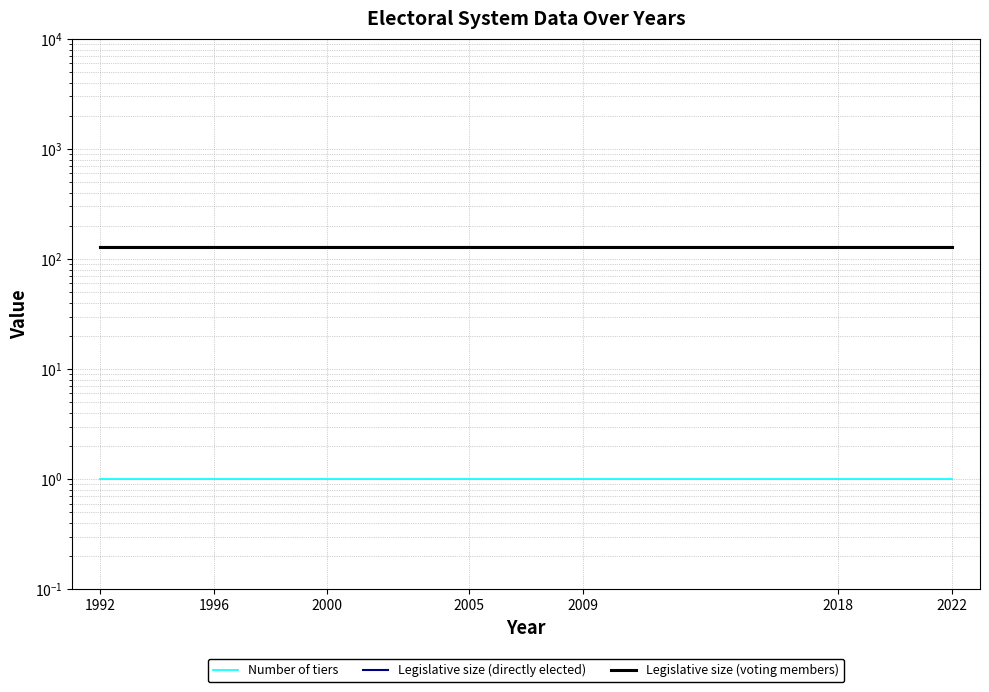

Is it true that Legislative size (voting members) equals 84 at 2000?

False